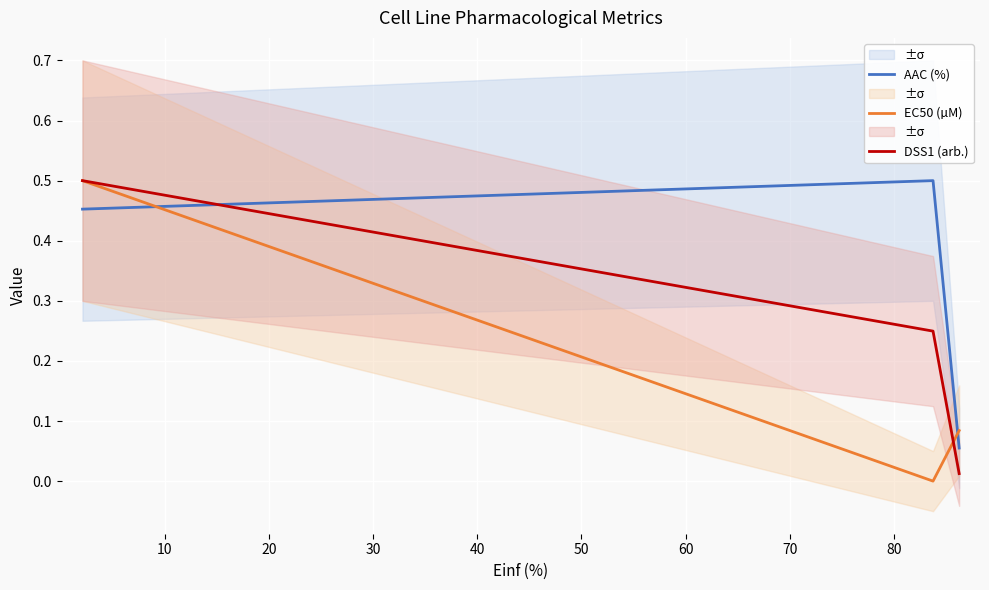

Which has a higher value, 10 or 20?

10